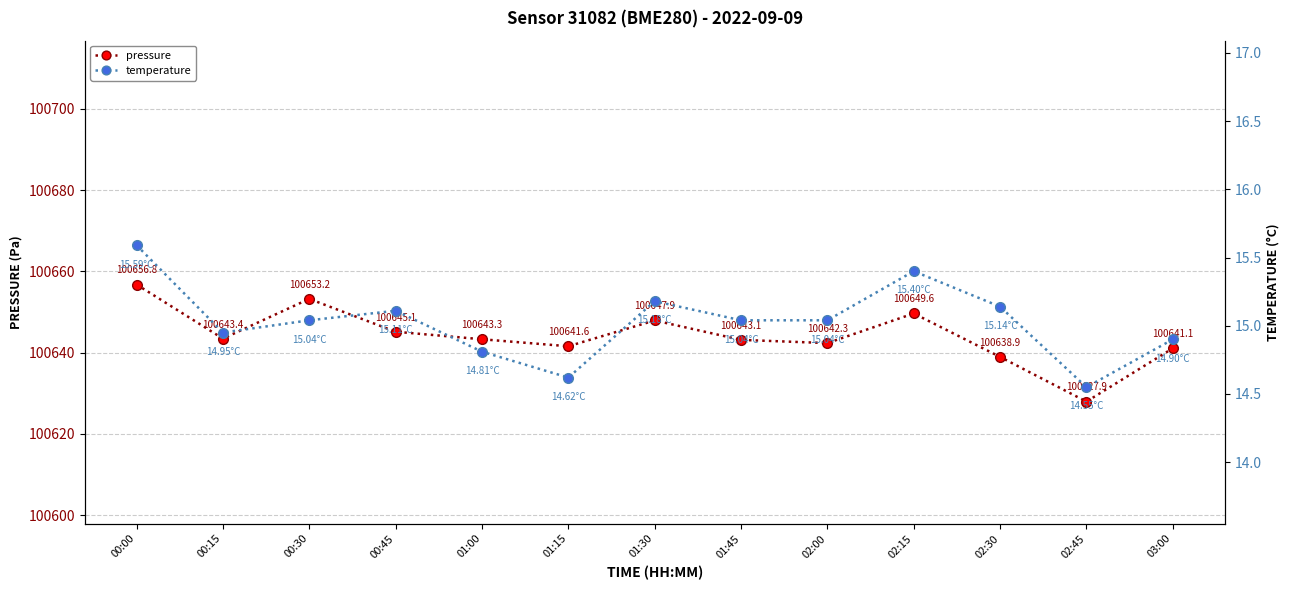

At how many categories does at least one series exceed 93088?

13